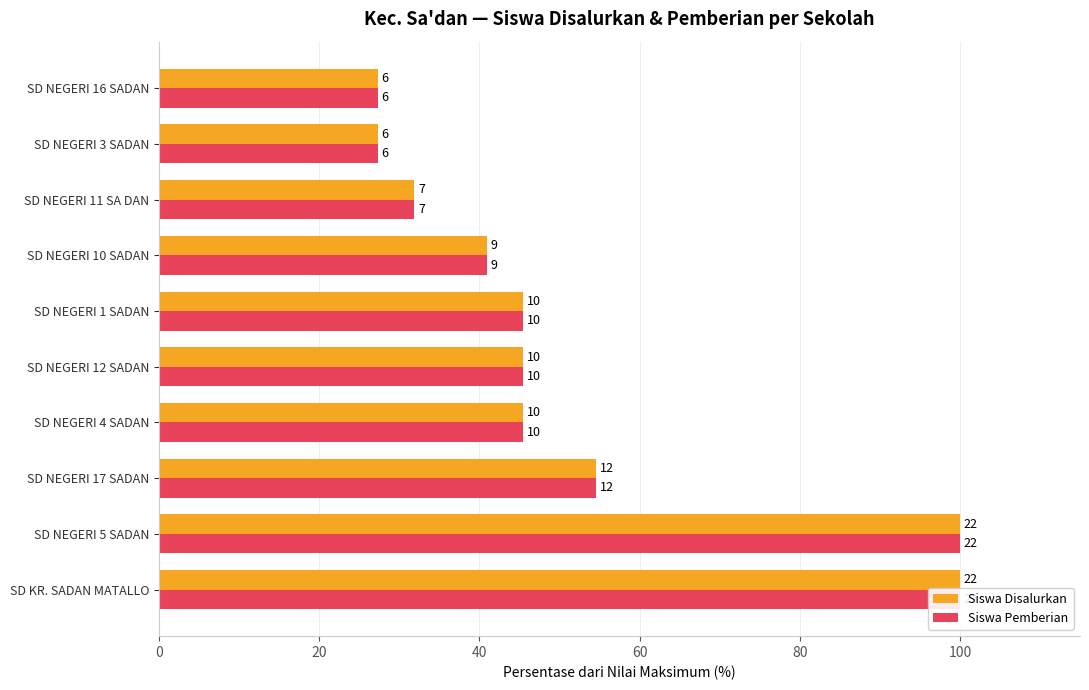

Reading left to right, extract all data points from this chart.

Siswa Disalurkan: 100.0	100.0	54.5	45.5	45.5	45.5	40.9	31.8	27.3	27.3
Siswa Pemberian: 100.0	100.0	54.5	45.5	45.5	45.5	40.9	31.8	27.3	27.3